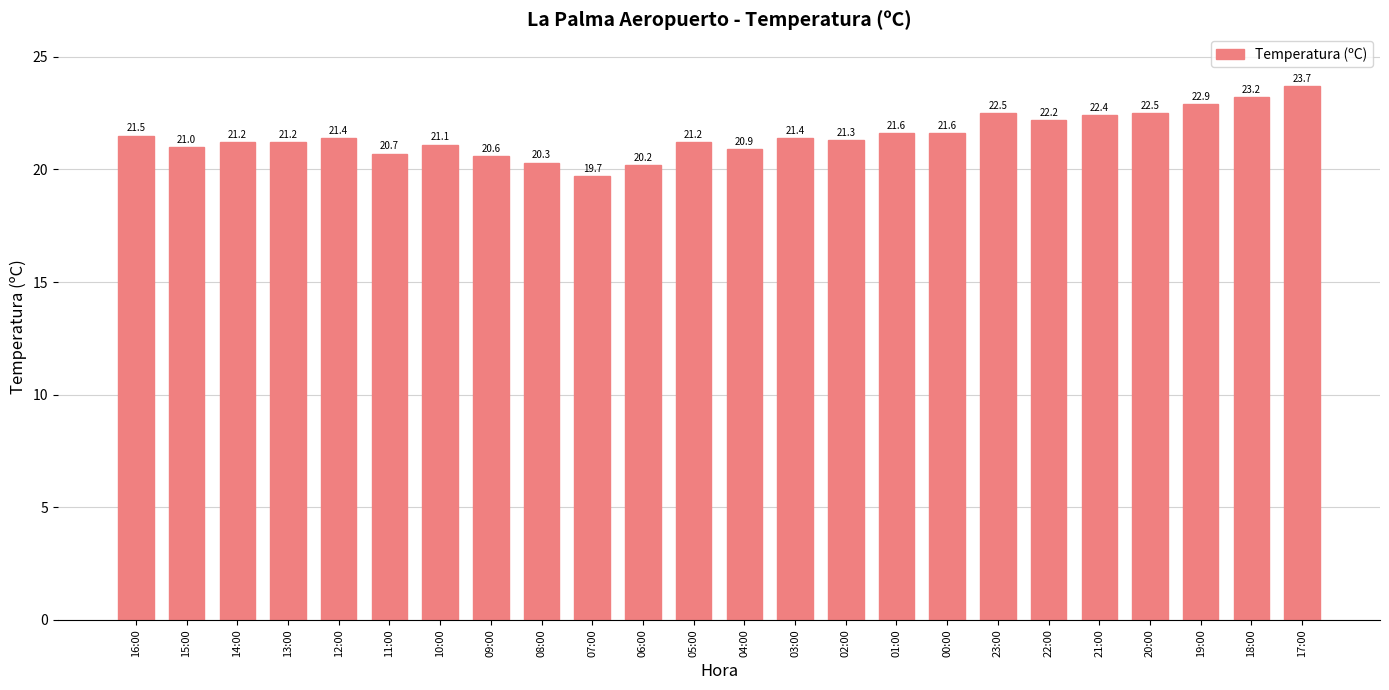

What is the difference between the second highest and second lowest values?

3.0